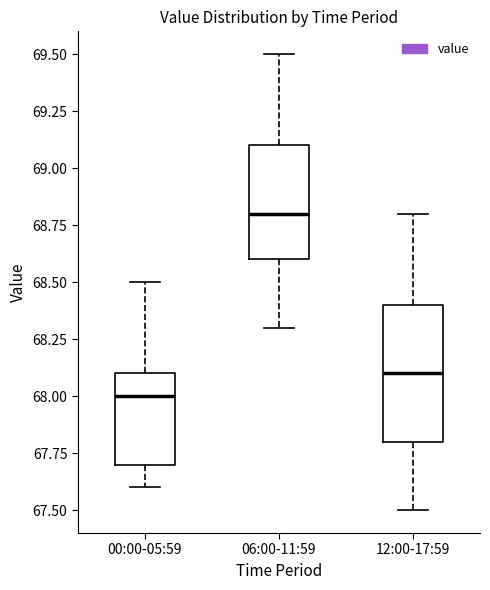

Reading left to right, transcribe this box plot: for each box, give where its median line is, the range the box spans, and where its two whiskers end, as read against the y-axis. The values are not printed on the chart, so give them approximately, as read against the axis.

00:00-05:59: median 68.0, box 67.7 to 68.1, whiskers 67.6 to 68.5
06:00-11:59: median 68.8, box 68.6 to 69.1, whiskers 68.3 to 69.5
12:00-17:59: median 68.1, box 67.8 to 68.4, whiskers 67.5 to 68.8